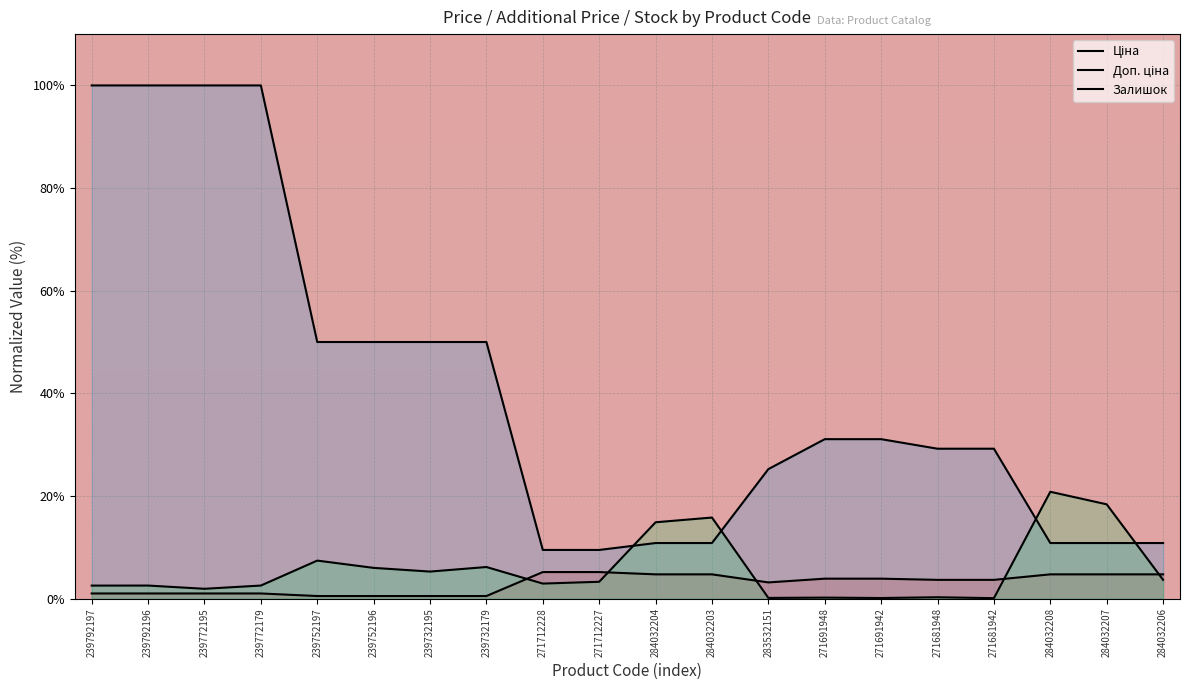

List the labels in order of Доп. ціна value, smallest first.

271712228, 271712227, 284032204, 284032203, 284032208, 284032207, 284032206, 283532151, 271681948, 271681942, 271691948, 271691942, 239752197, 239752196, 239732195, 239732179, 239792197, 239792196, 239772195, 239772179